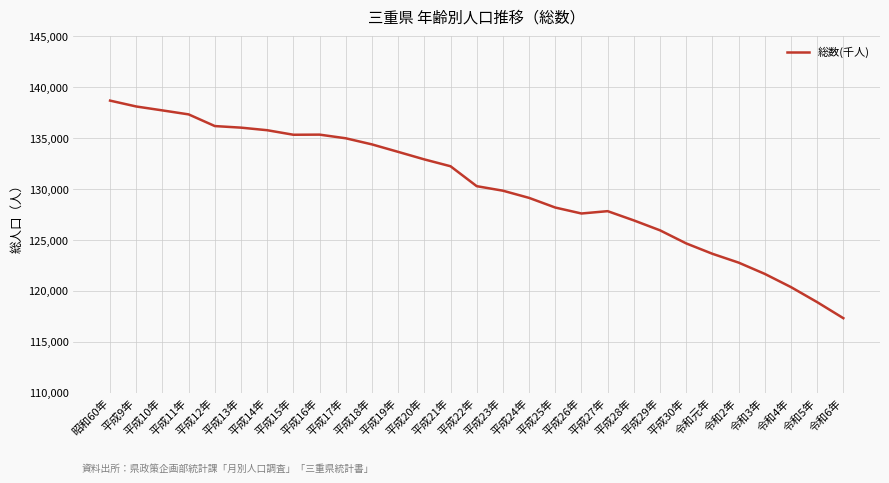

The value at 平成14年 is 135765. True or false?

True